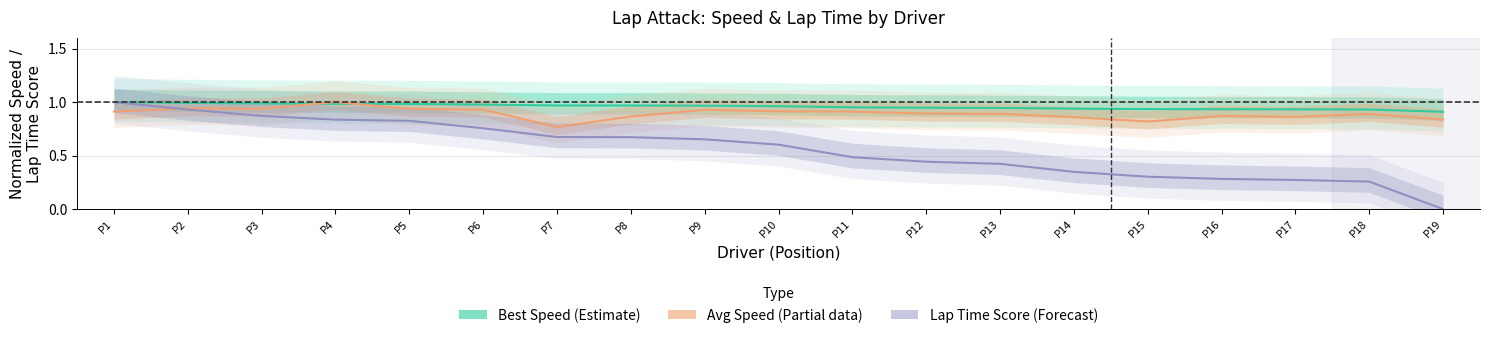

List the labels in order of Avg Speed (Partial) value, smallest first.

P7, P15, P19, P14, P17, P8, P16, P18, P13, P12, P11, P1, P10, P9, P6, P5, P3, P2, P4